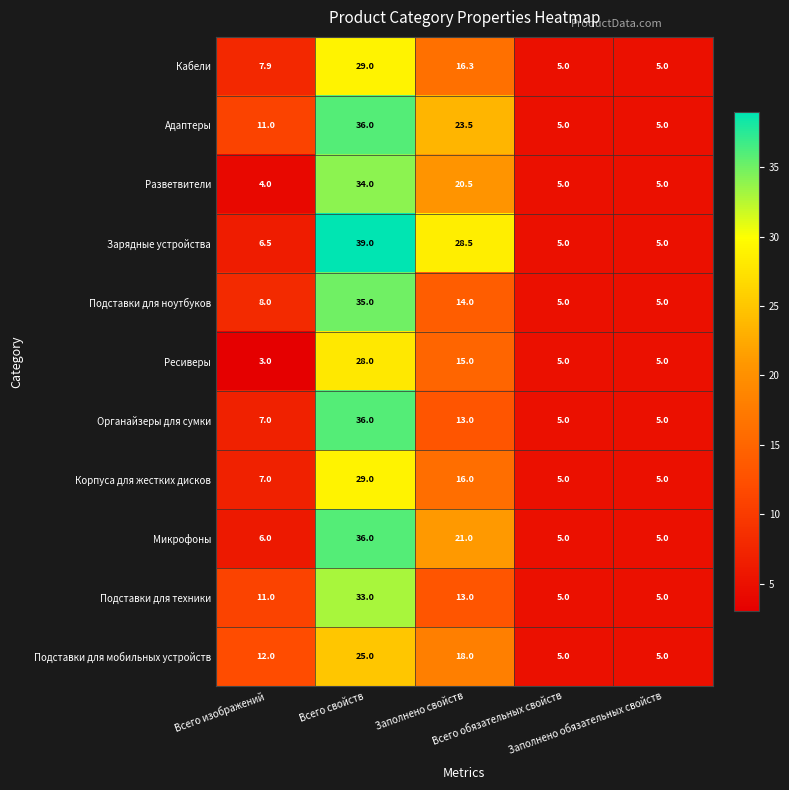

What is the maximum value for Ресиверы?

28.0